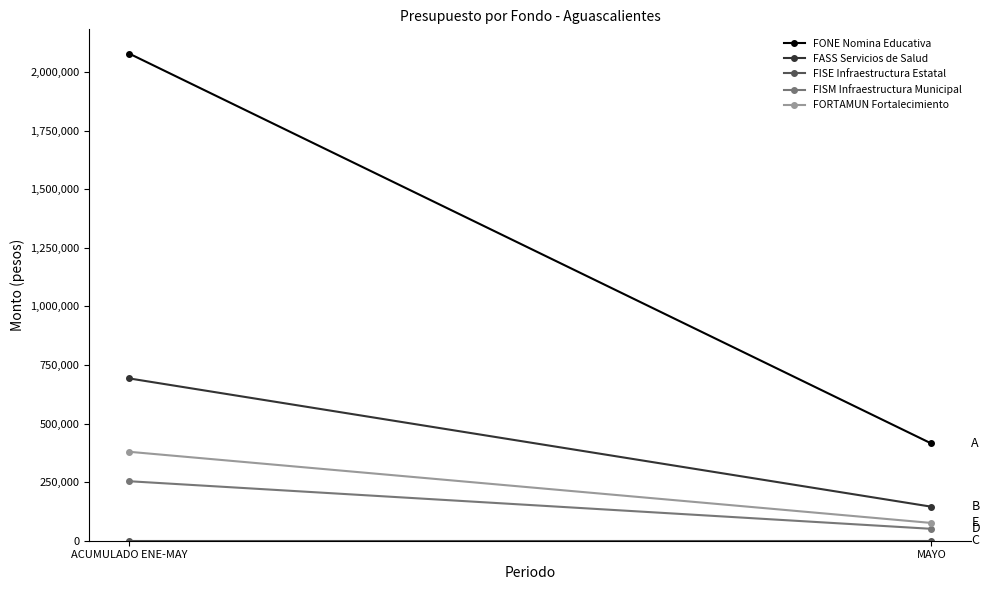

Rank the series by their maximum value, from lowest to highest.

FISE Infraestructura Estatal, FISM Infraestructura Municipal, FORTAMUN Fortalecimiento, FASS Servicios de Salud, FONE Nomina Educativa